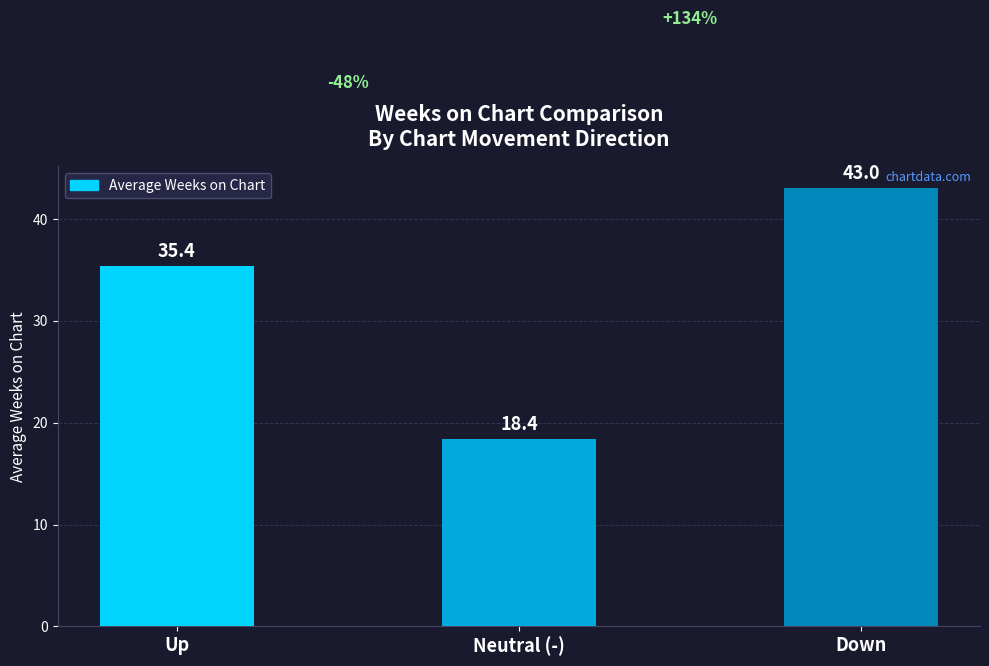

Which label corresponds to the largest value in the chart?

Down